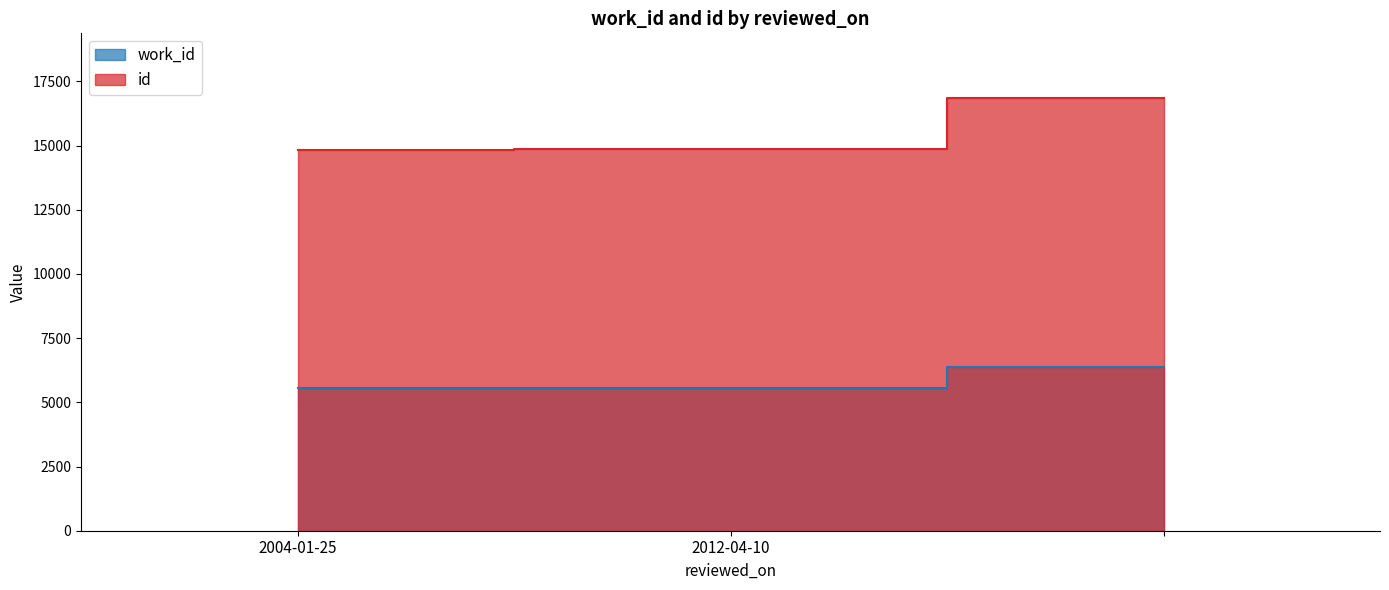

Rank the series by their average value, from highest to lowest.

id, work_id